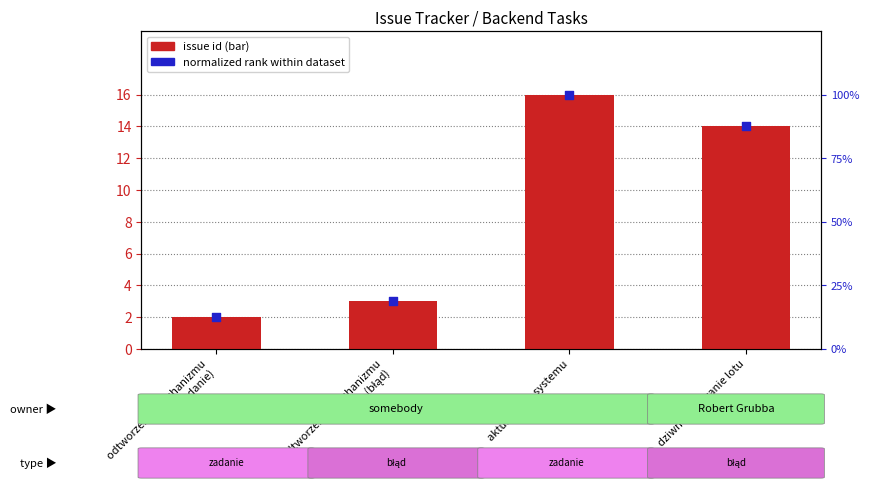

Is the value of issue id at odtworzenie mechanizmu
(zadanie) greater than the value of normalized rank within dataset at aktualizacja systemu?

No